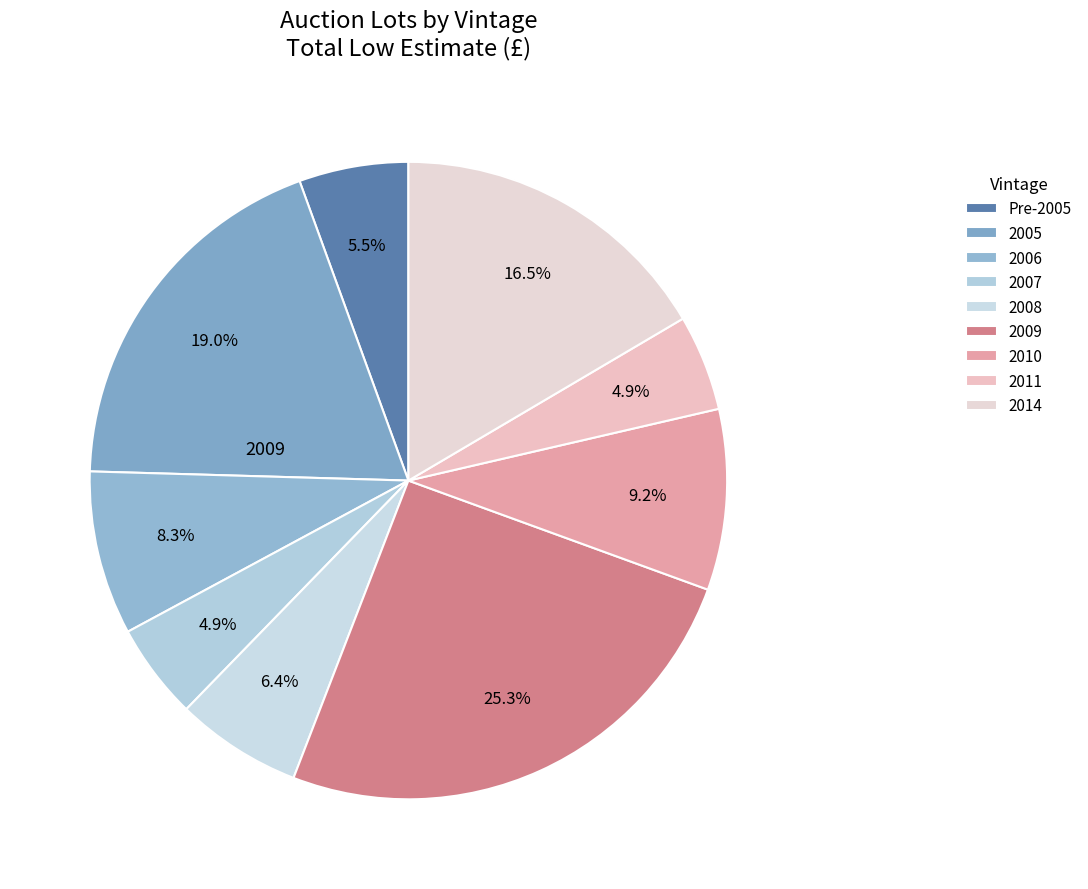

Count the number of slices in the pie.

9